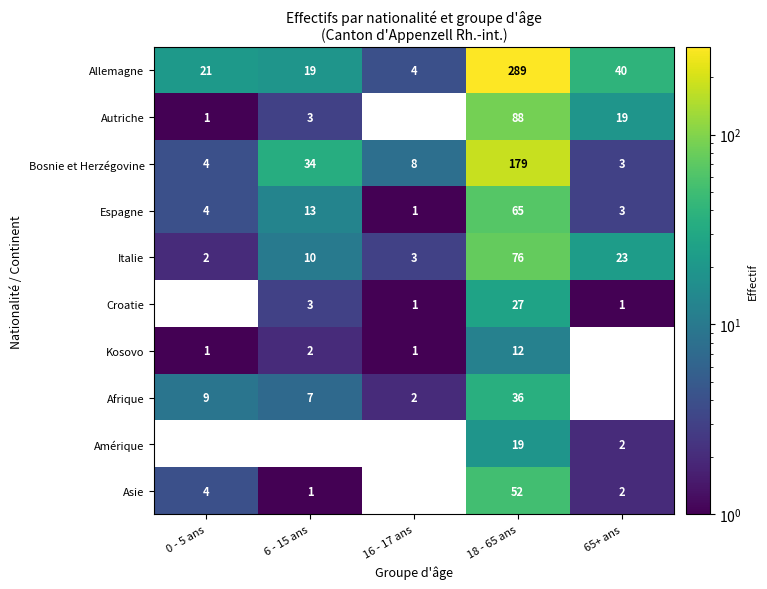

The Autriche series shows 50 at 18 - 65 ans. True or false?

False